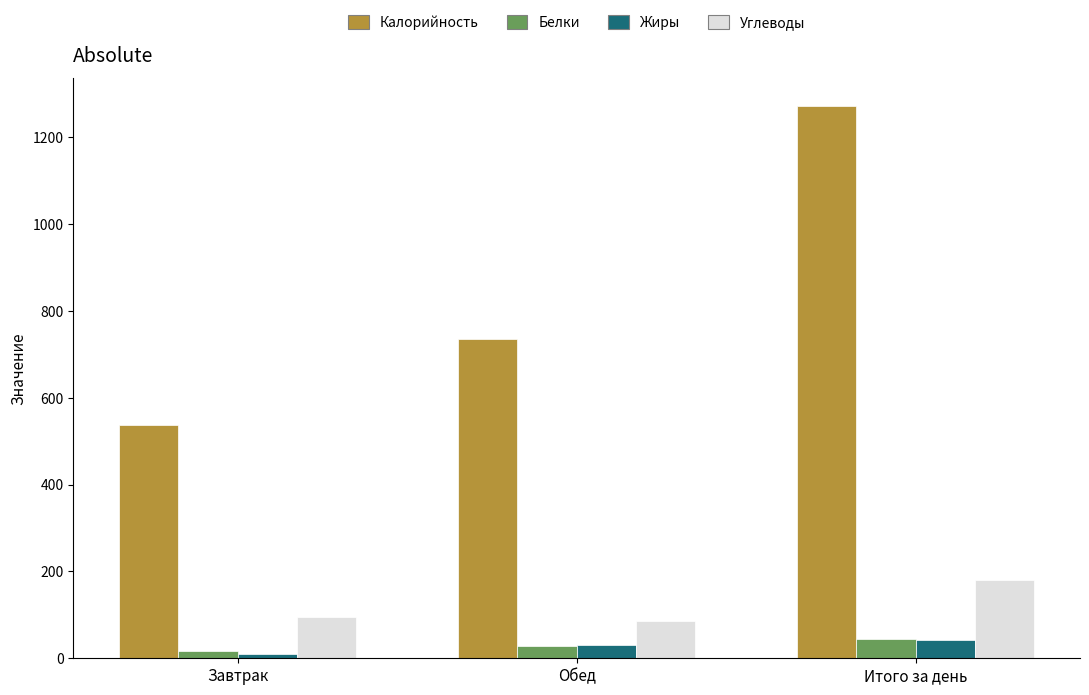

What value does the Калорийность series have at Итого за день?

1272.3